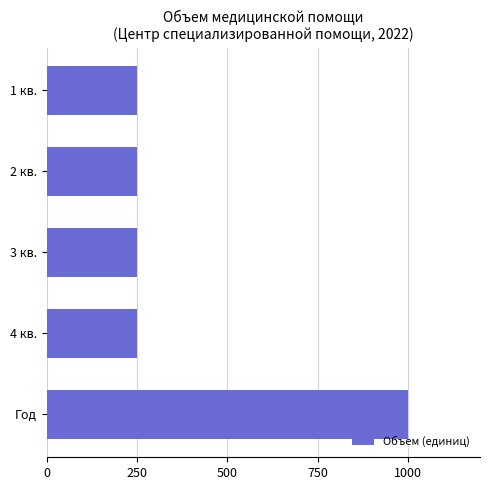

What is the minimum value shown in the chart?

250